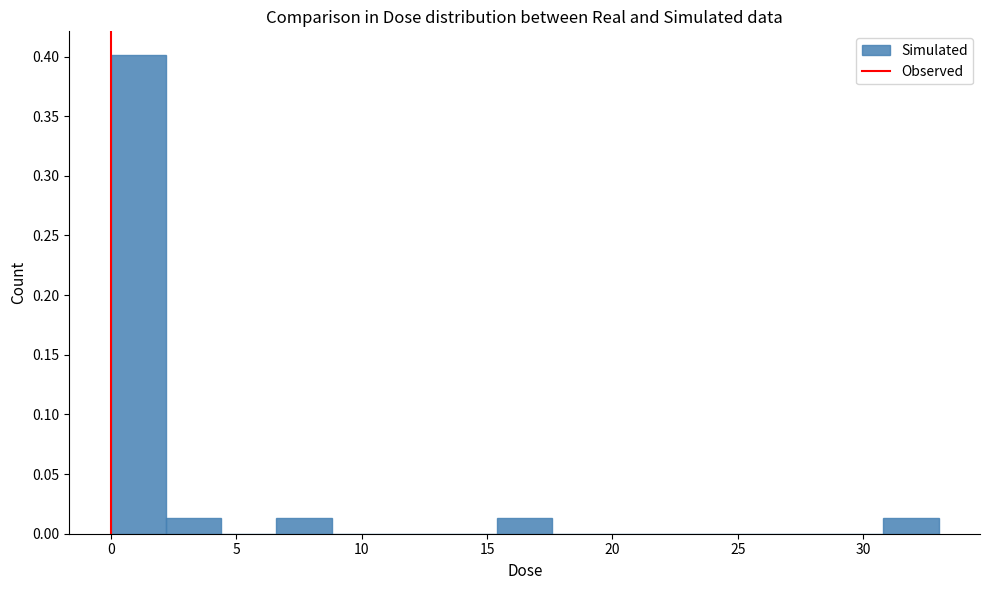

What is the height of the bar covering 0.0 to 2.0 on the x-axis? Neither the bar edges nor the heights are printed on the chart, so give them approximately, as read against the axes.

0.400